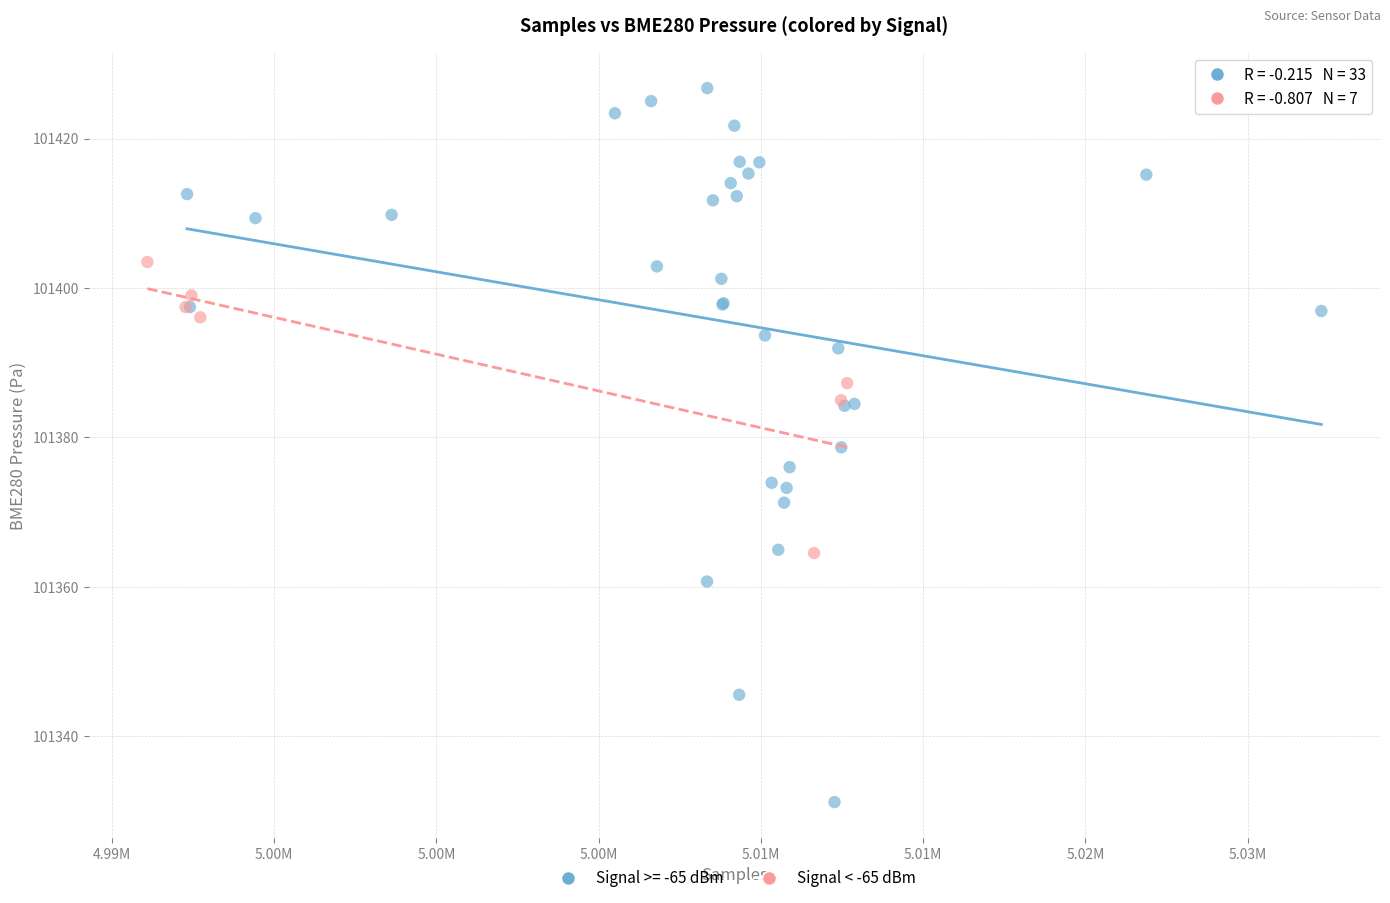

Which series contains the highest Y value?

Signal >= -65 dBm